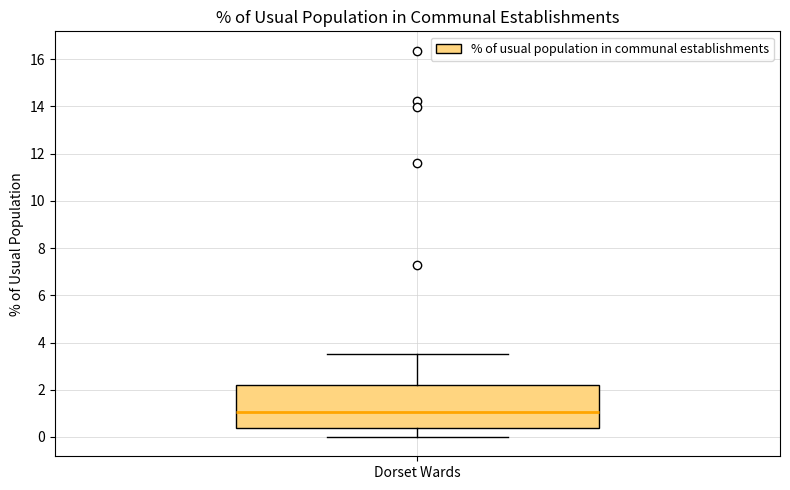

Read this box plot against the y-axis: the position of the median line, the range covered by the box, and the ends of both whiskers. The values are not printed on the chart, so give them approximately, as read against the axis.

median 1.0, box 0.4 to 2.2, whiskers 0.0 to 3.6